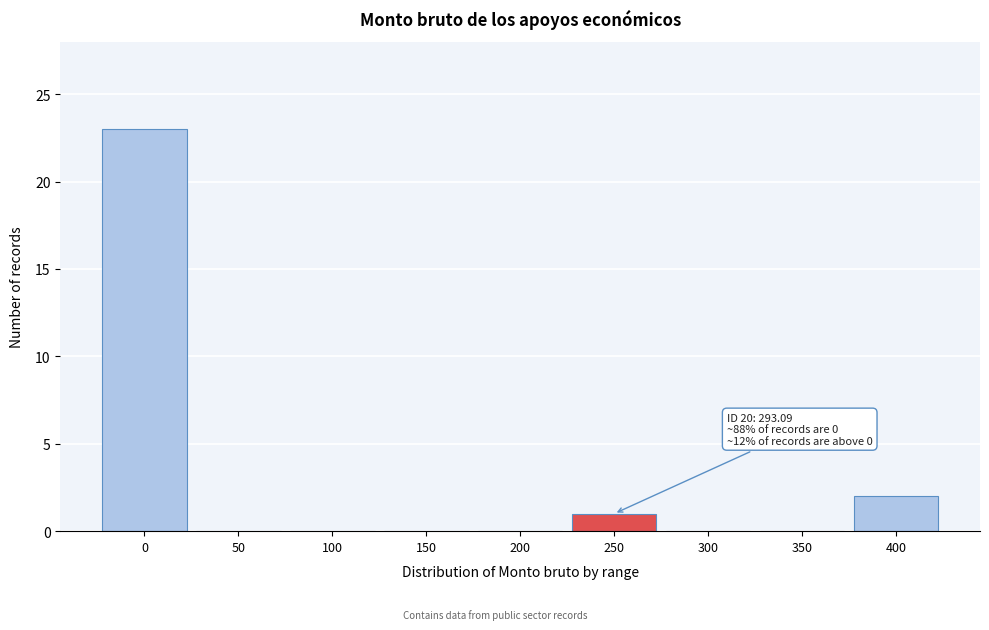

Reading left to right, what are all the values shown in this chart?

0=23	50=0	100=0	150=0	200=0	250=1	300=0	350=0	400=2